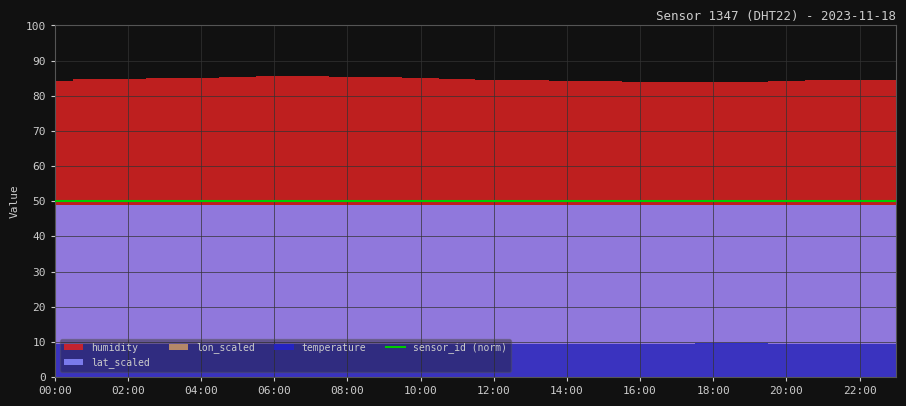

Between 17:00 and 23:00, which series saw the biggest shift?

humidity